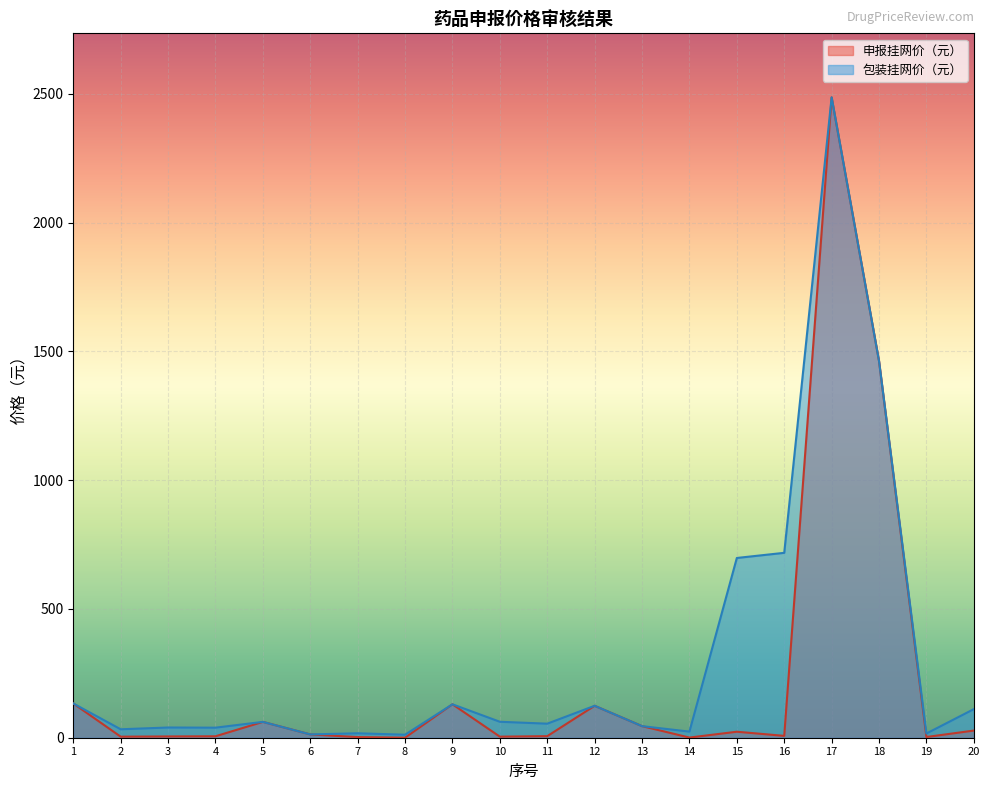

What is the highest value of the 包装挂网价（元） series?

2486.6